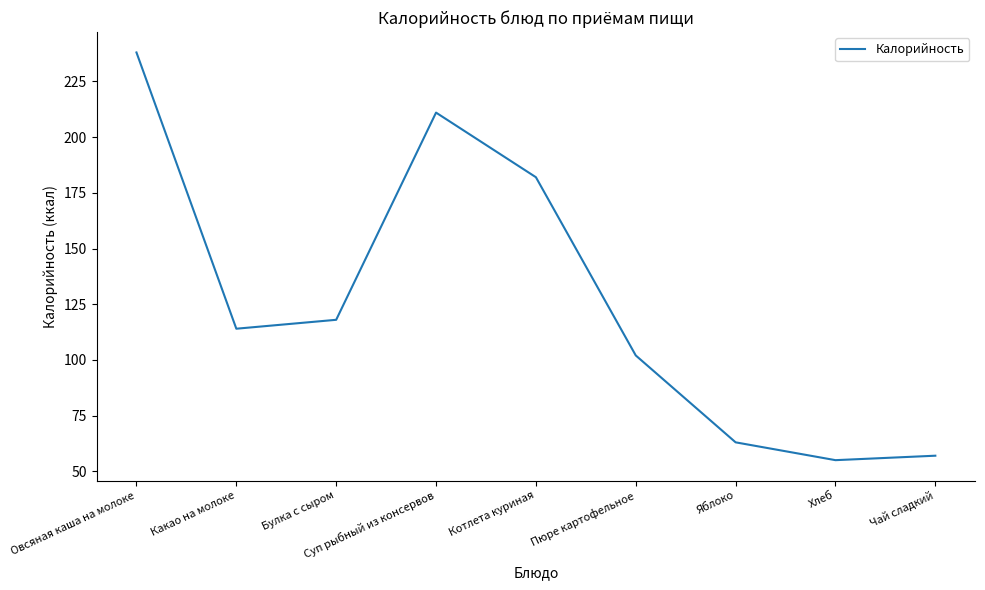

Which label corresponds to the smallest value in the chart?

Хлеб